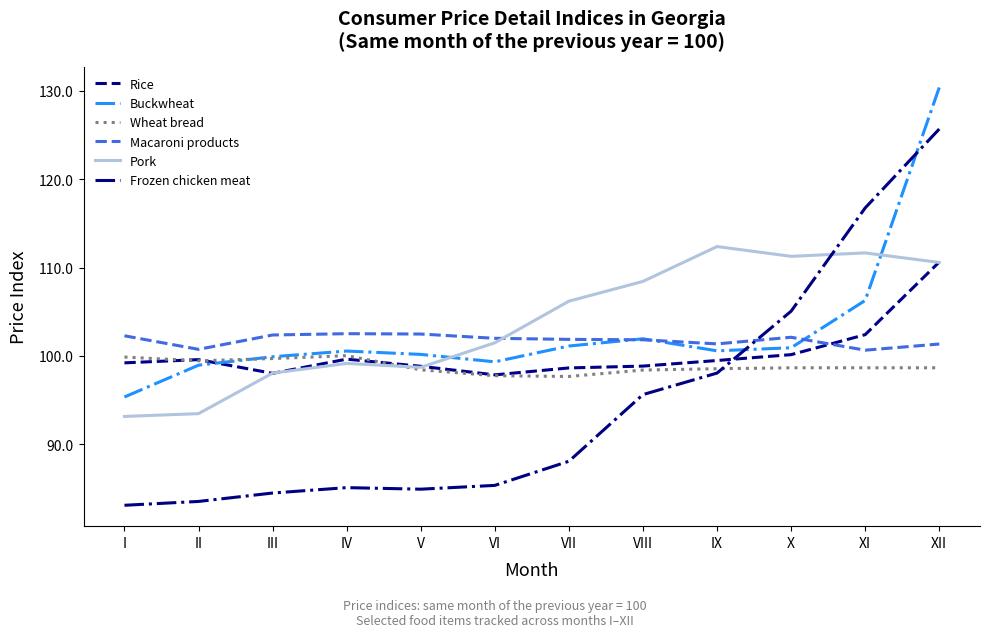

What is the total value across all series at V?

583.5